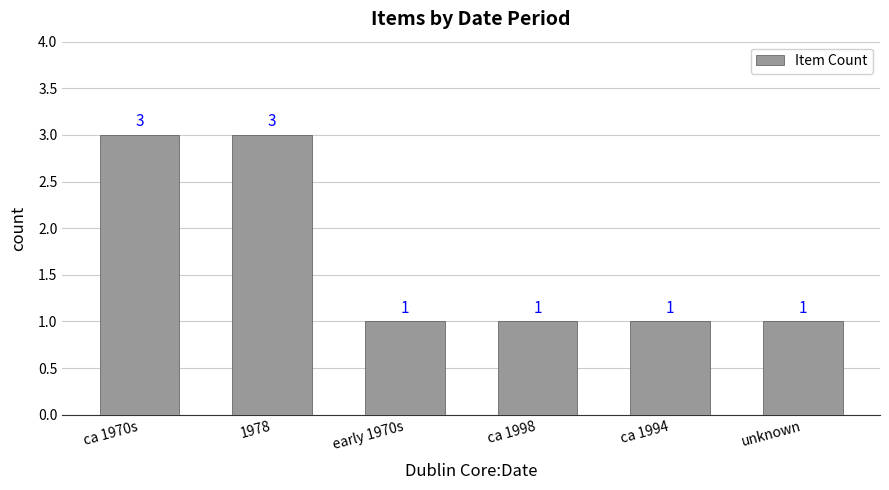

True or false: the data shows 1 at ca 1998.

True